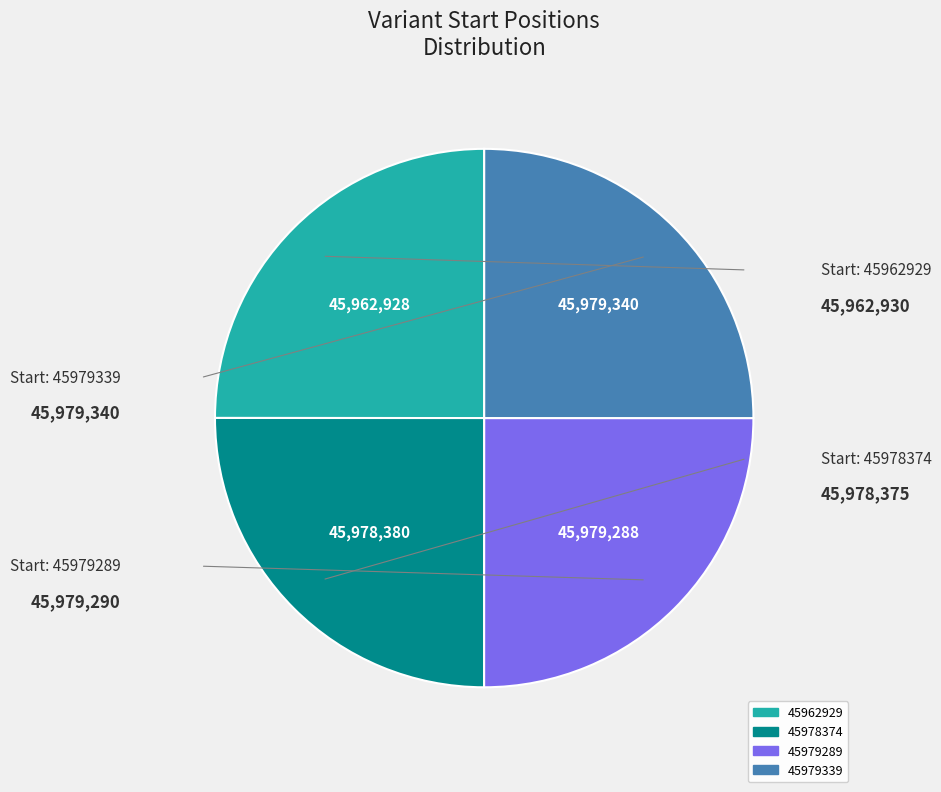

Is there any slice that represents more than half of the pie?

No